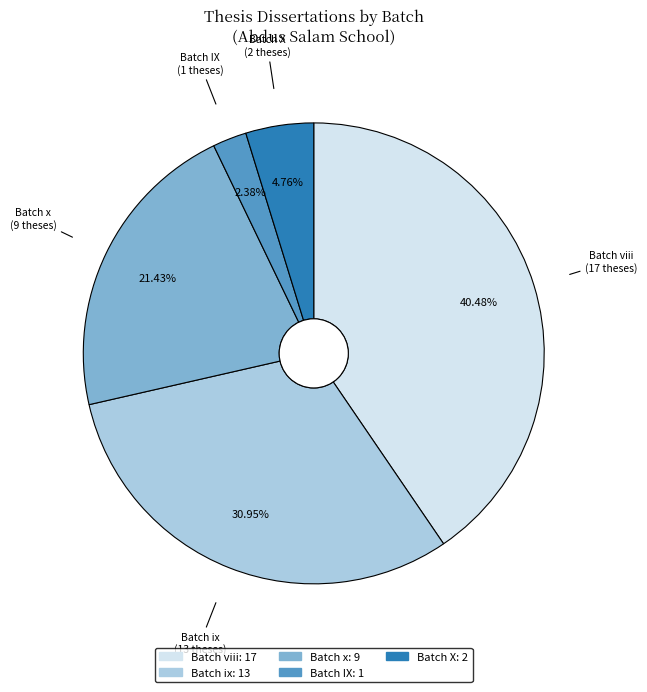

Is there a majority slice in this chart?

No